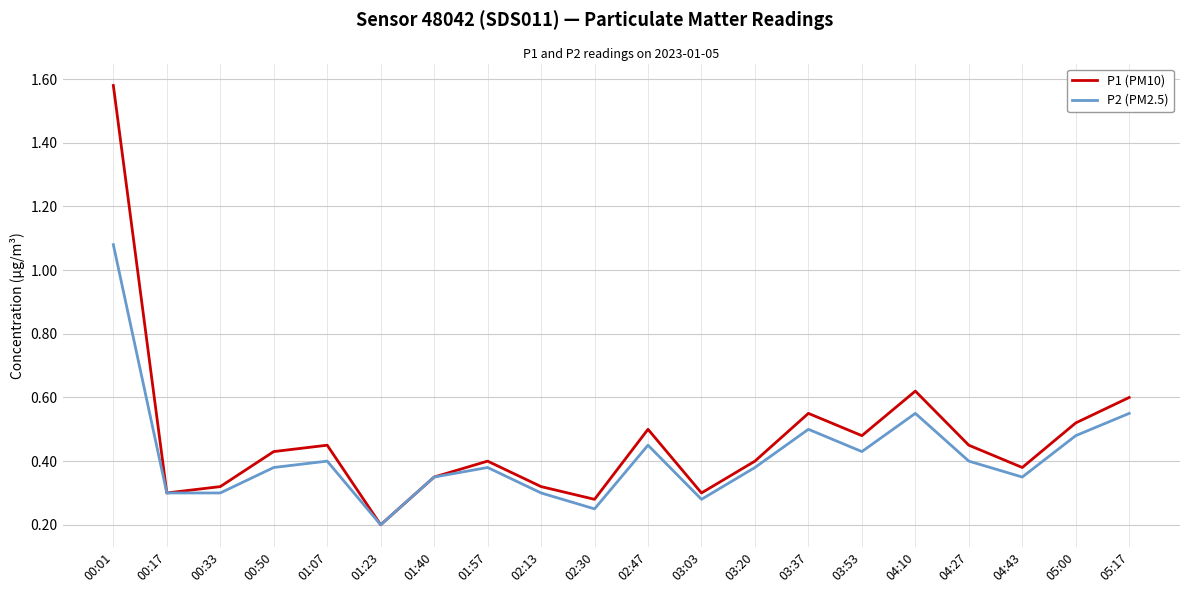

List the series in order of their peak value, lowest first.

P2 (PM2.5), P1 (PM10)